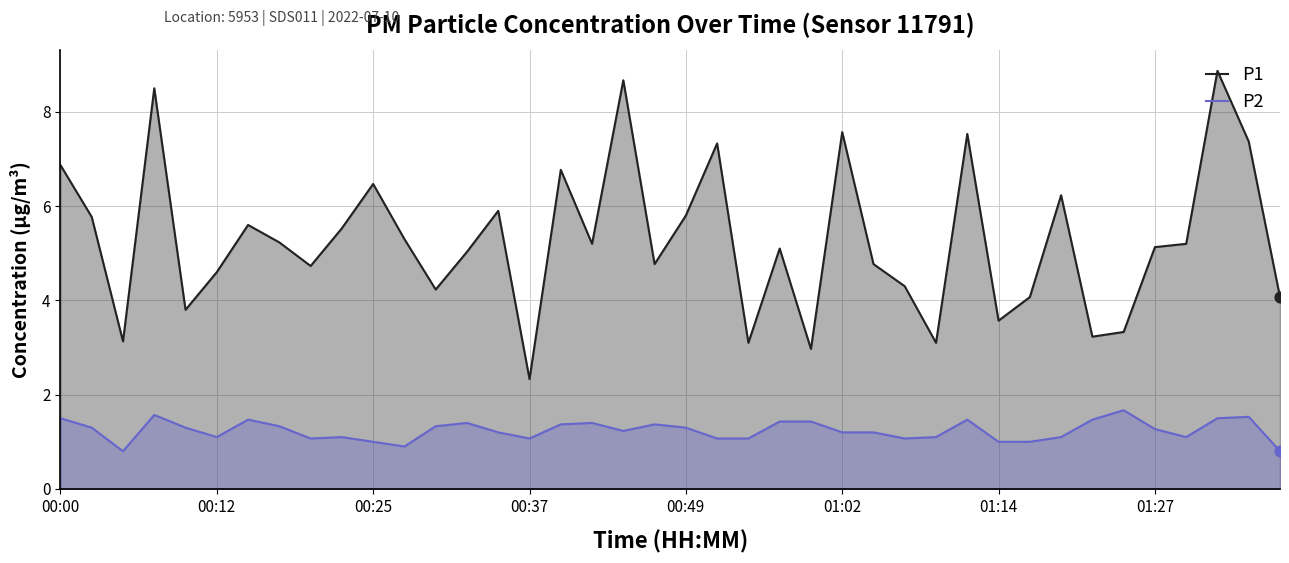

Which series has the largest total across all categories?

P1